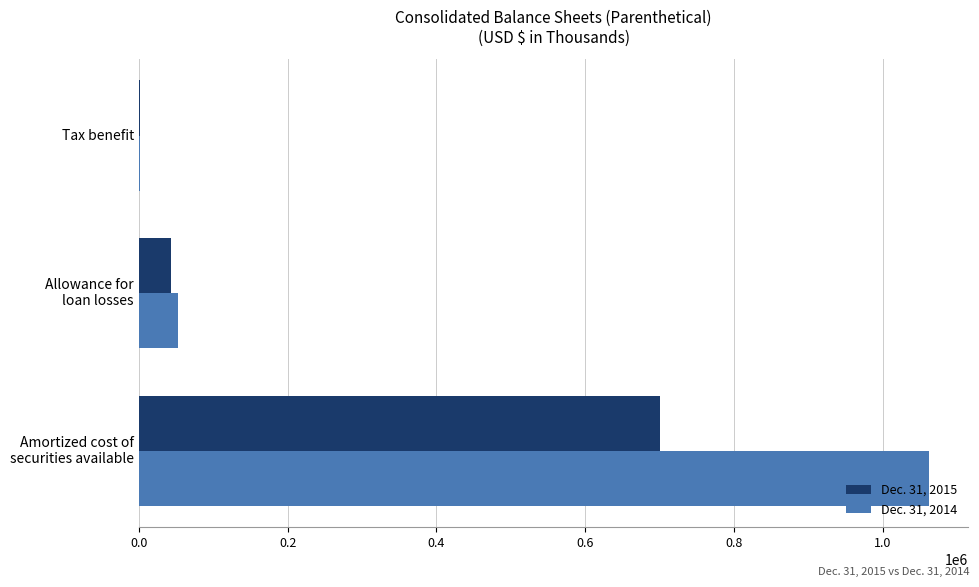

What is the greatest value displayed?

1061703